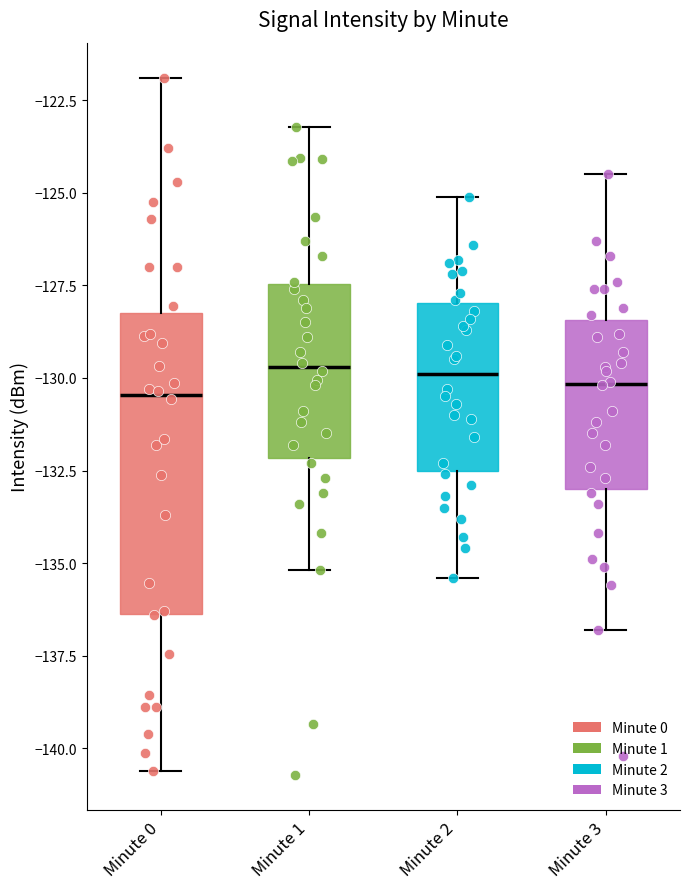

Reading left to right, transcribe this box plot: for each box, give where its median line is, the range the box spans, and where its two whiskers end, as read against the y-axis. The values are not printed on the chart, so give them approximately, as read against the axis.

Minute 0: median -130.5, box -136.5 to -128.0, whiskers -140.5 to -122.0
Minute 1: median -129.5, box -132.0 to -127.5, whiskers -135.0 to -123.0
Minute 2: median -130.0, box -132.5 to -128.0, whiskers -135.5 to -125.0
Minute 3: median -130.0, box -133.0 to -128.5, whiskers -137.0 to -124.5